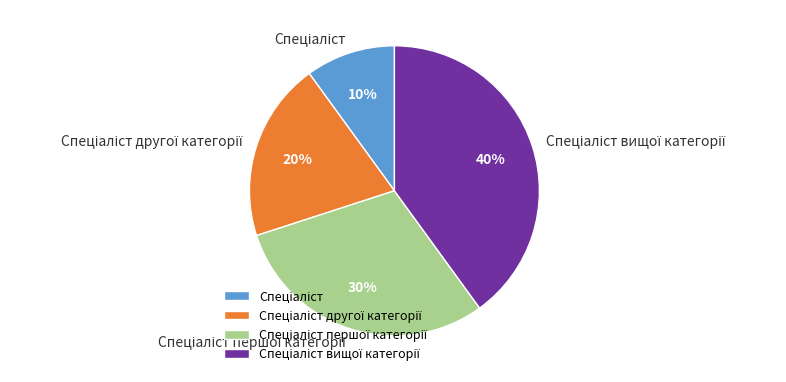

Is there a majority slice in this chart?

No